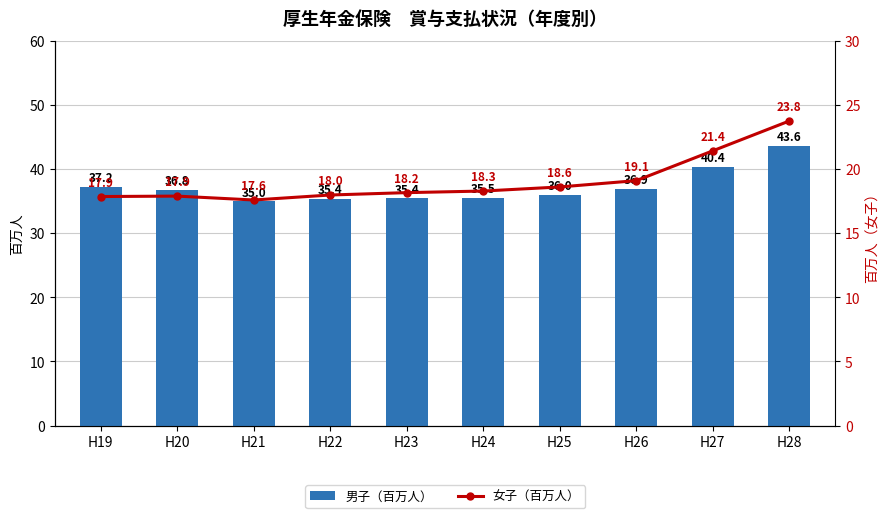

Reading left to right, list all the values displayed in this chart.

男子（百万人）: H19=37.2	H20=36.8	H21=35.0	H22=35.4	H23=35.4	H24=35.5	H25=36.0	H26=36.9	H27=40.4	H28=43.6
女子（百万人）: H19=17.9	H20=17.9	H21=17.6	H22=18.0	H23=18.2	H24=18.3	H25=18.6	H26=19.1	H27=21.4	H28=23.8